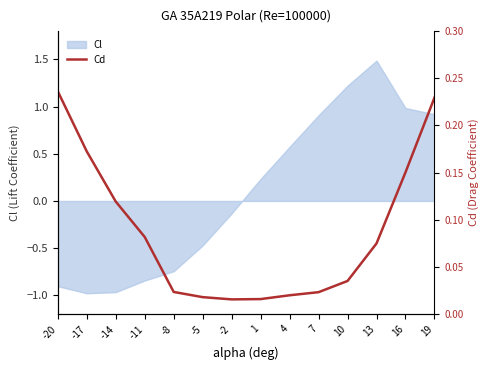

True or false: Cl has a value of 0.8 at 13.

False